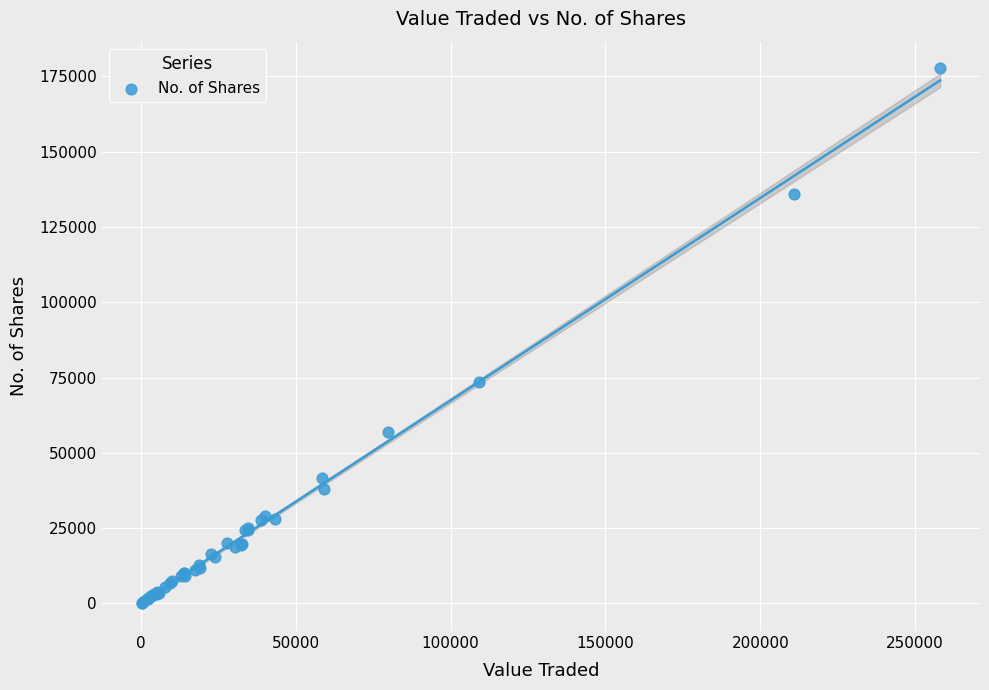

What Y value in the scatter plot is closest to 88906?

73547